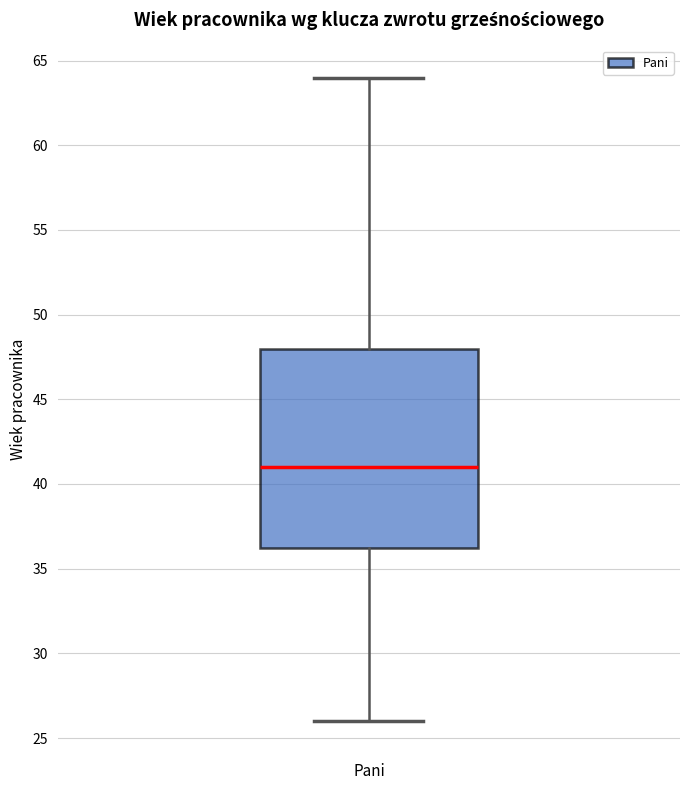

Where is the upper edge of the box for Pani on the y-axis? The values are not printed on the chart, so give them approximately, as read against the axis.

48.0